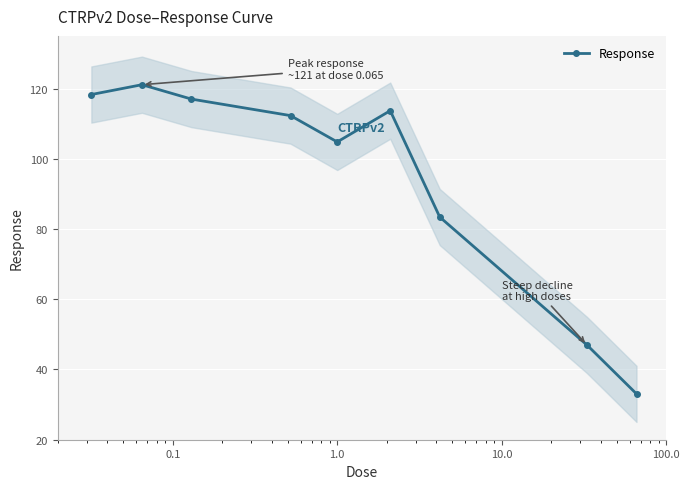

Reading left to right, what are all the values shown in this chart?

118.3	121.1	117.0	112.3	104.8	113.7	83.4	47.0	33.1